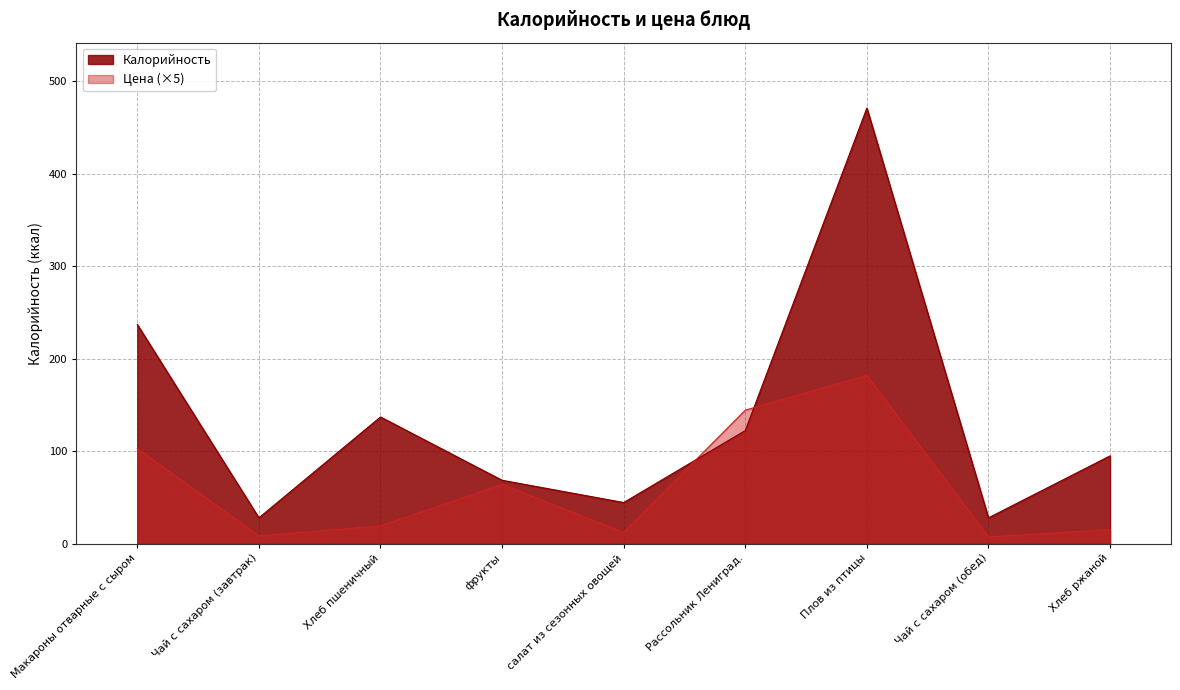

True or false: Калорийность and Цена intersect in this chart.

True